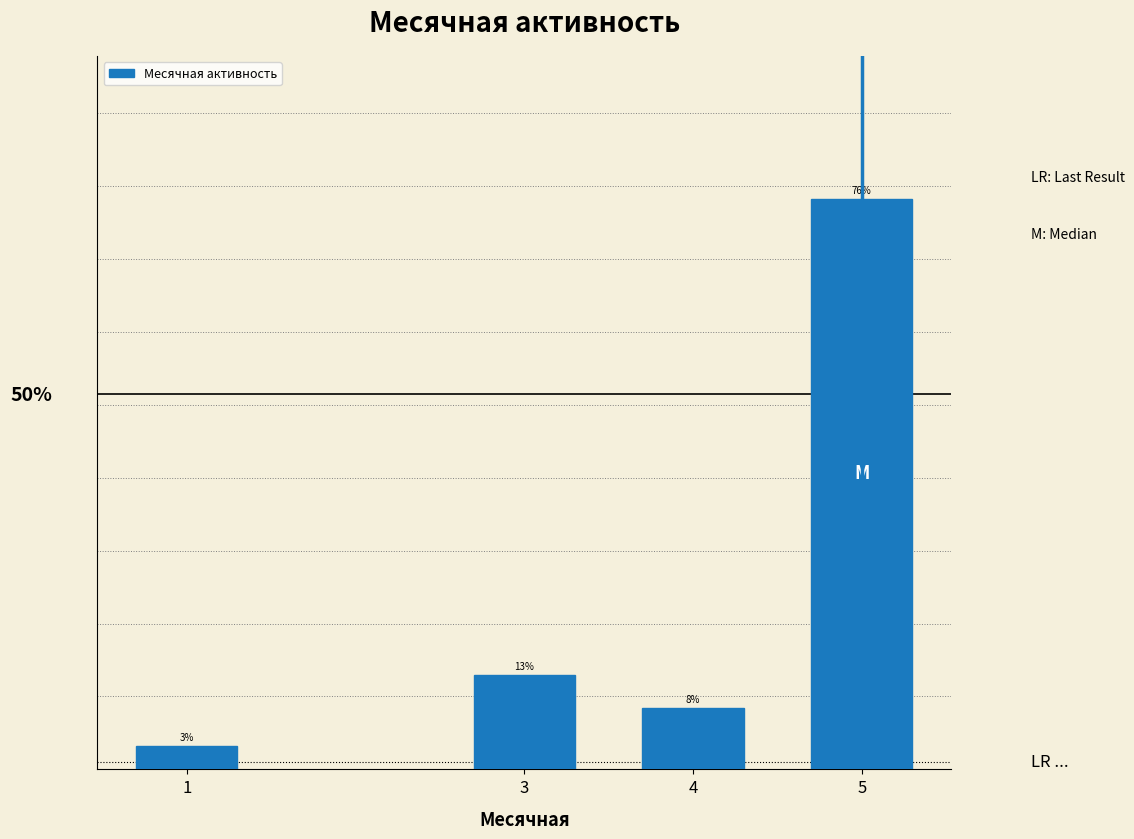

Does the chart contain any negative values?

No